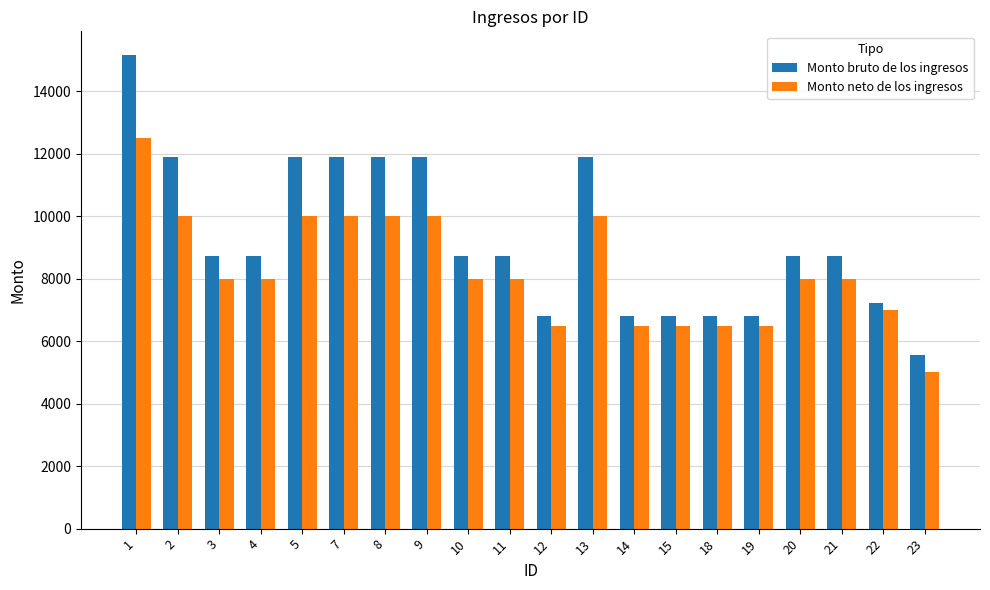

Rank the series at 4 from highest to lowest value.

Monto bruto de los ingresos, Monto neto de los ingresos